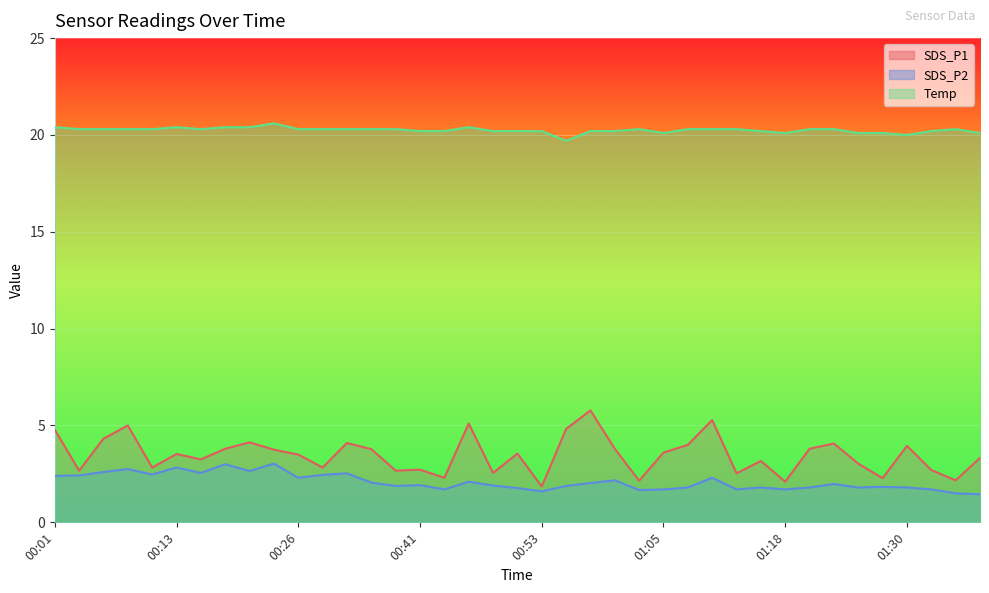

What are all the series names shown in the legend?

SDS_P1, SDS_P2, Temp